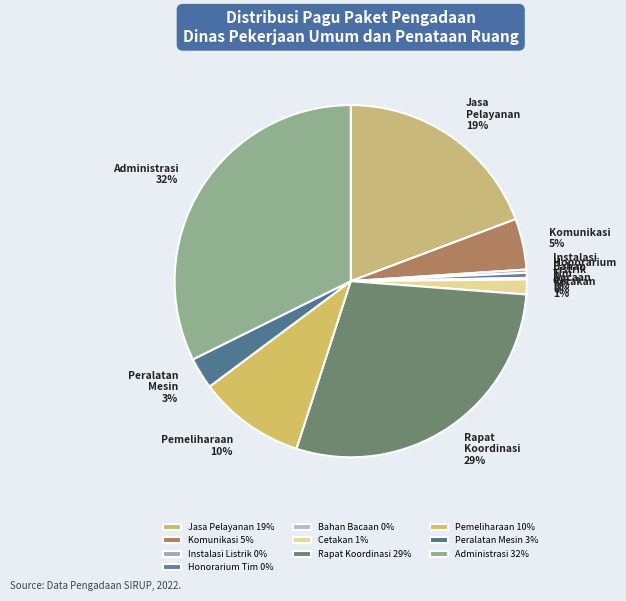

True or false: Administrasi 32% accounts for 41% of the total.

False